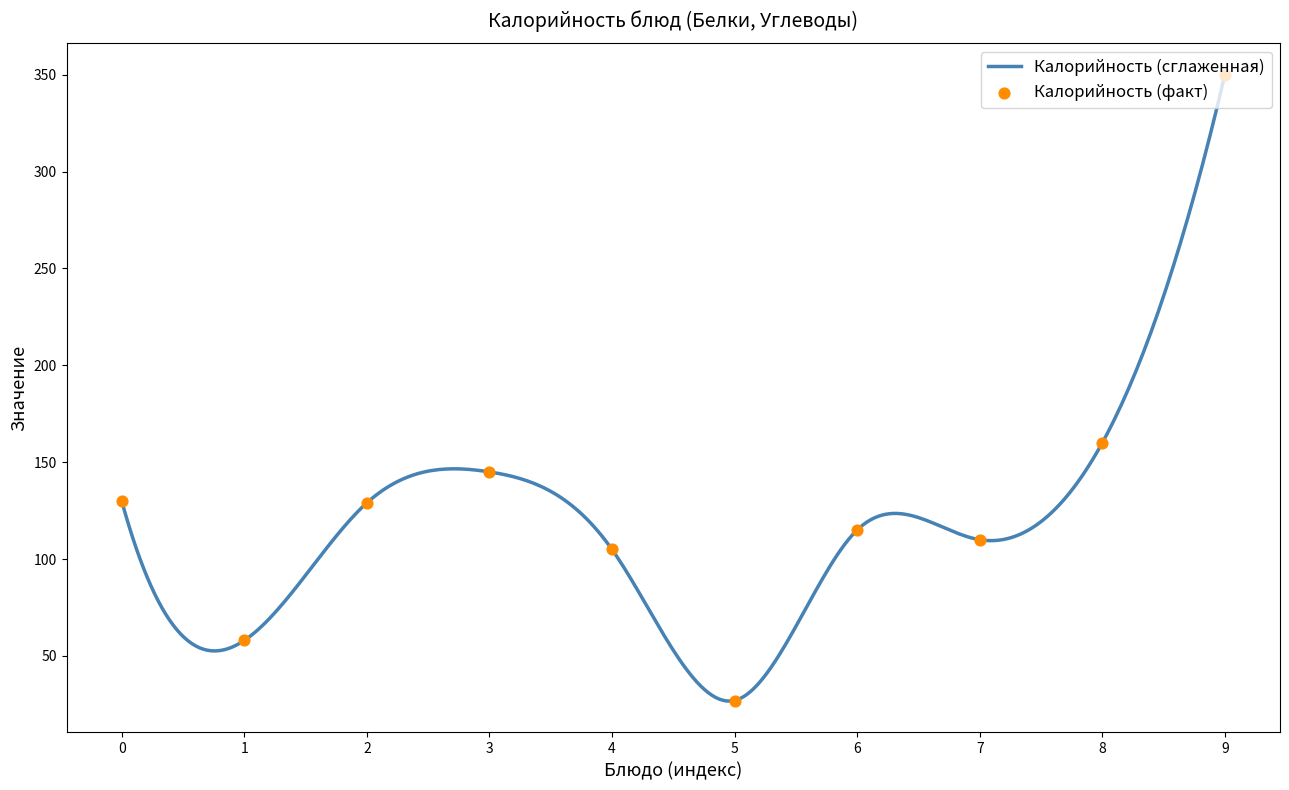

What is the maximum value for Калорийность (сглаженная)?

350.0